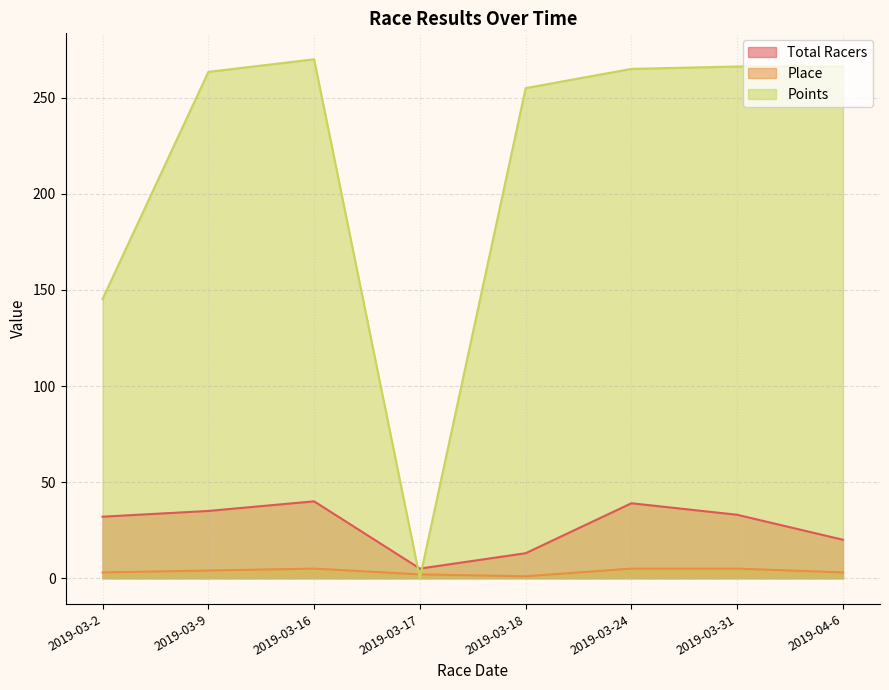

What is the total value across all series at 2019-03-16?

315.0